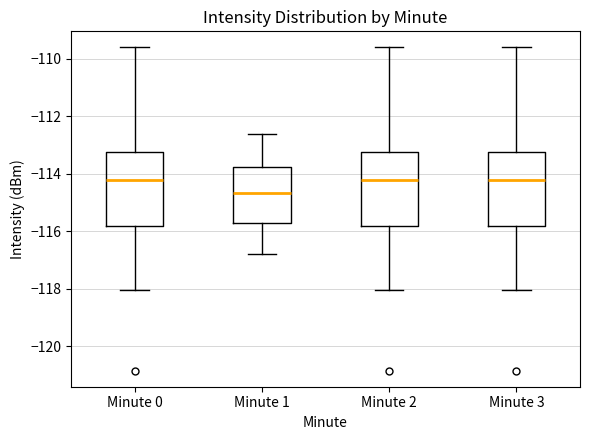

Where does the median line of the box for Minute 3 sit on the y-axis? The values are not printed on the chart, so give them approximately, as read against the axis.

-114.2